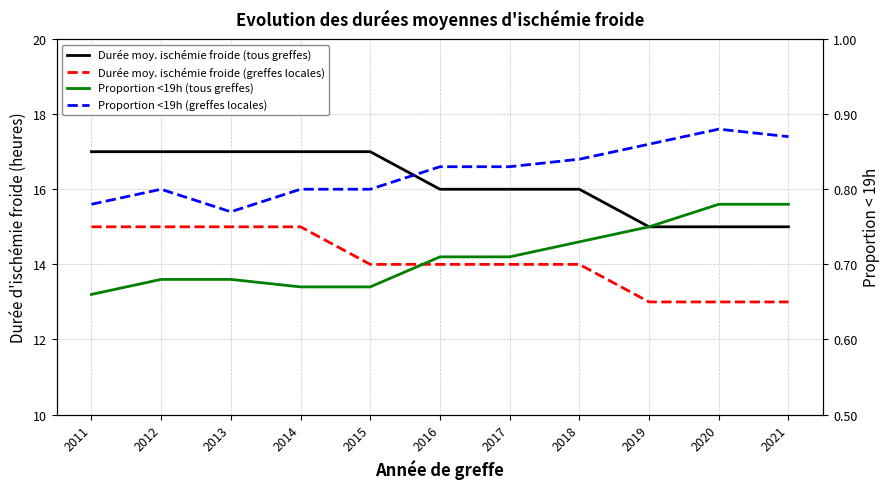

What is the minimum value shown in the chart?

0.7